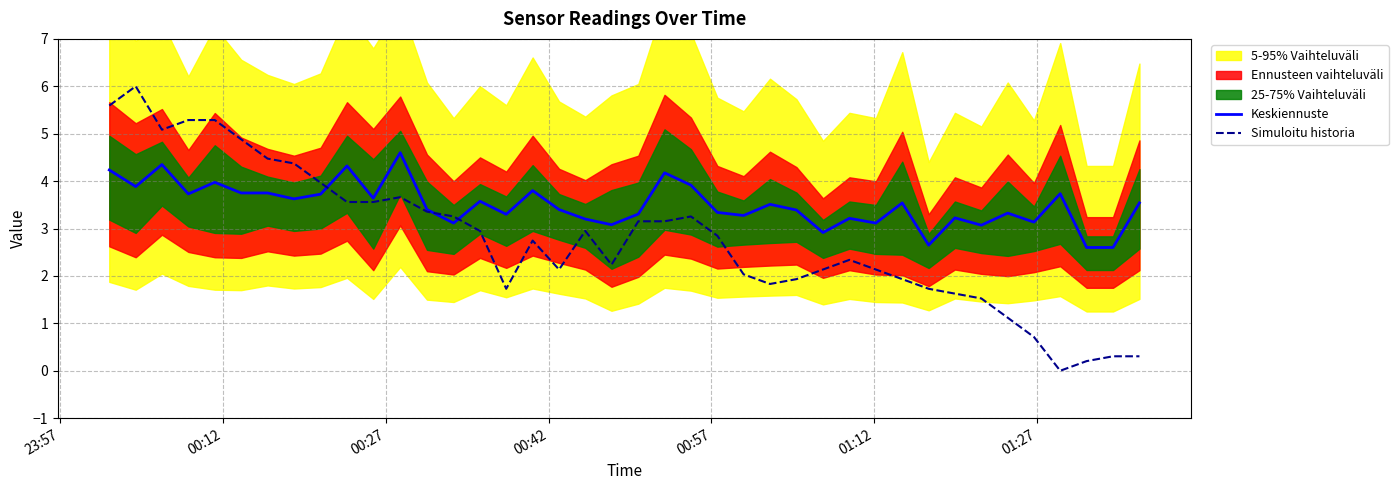

How many interior local peaks does the Keskiennuste series have?

13